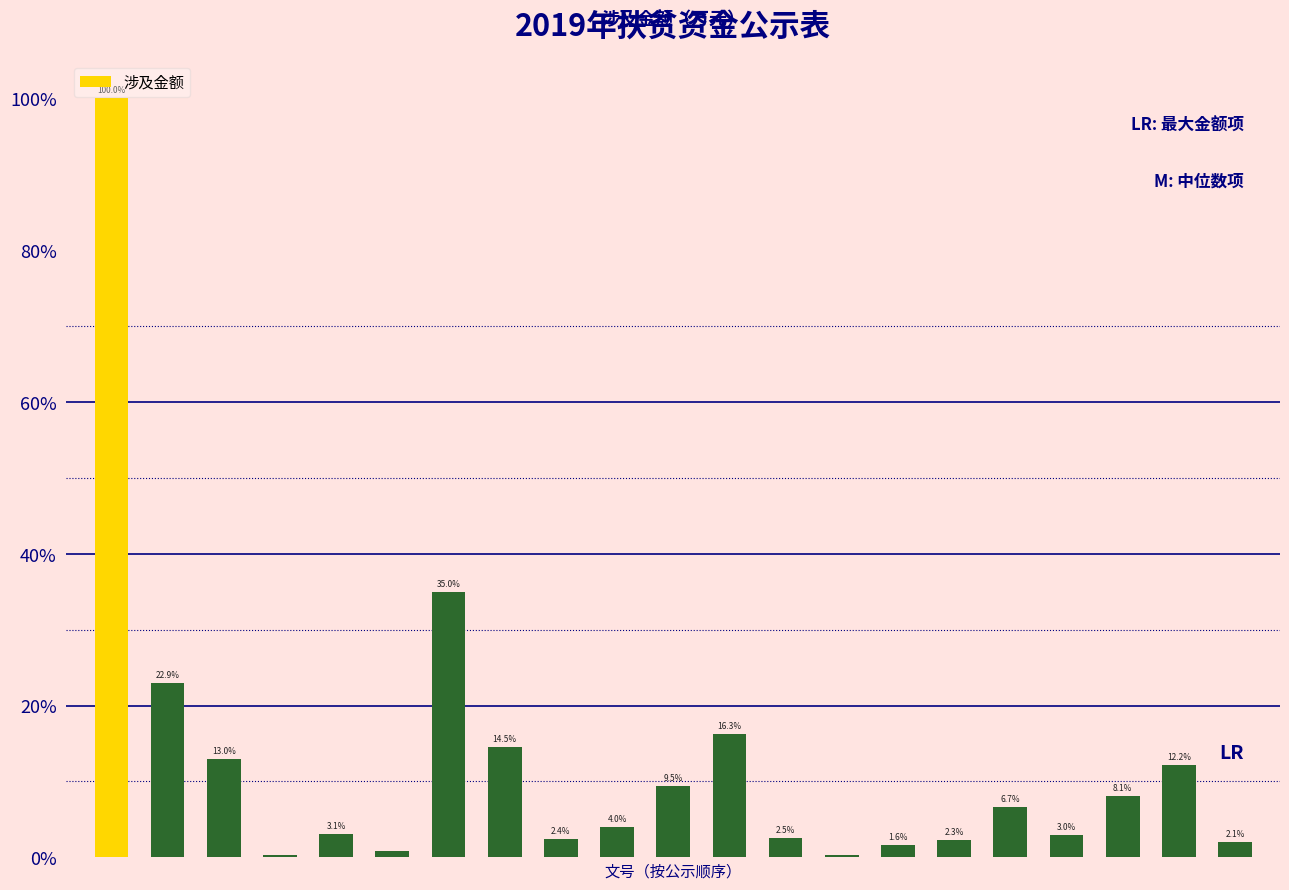

What is the greatest value displayed?

100.0